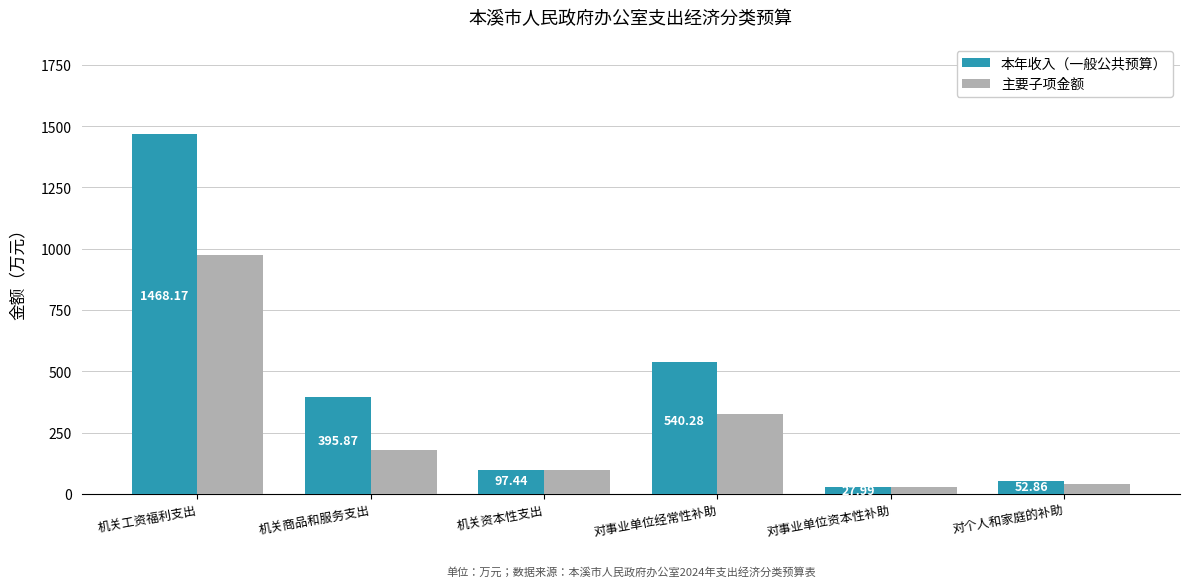

The 本年收入（一般公共预算） series shows 1468.2 at 机关工资福利支出. True or false?

True